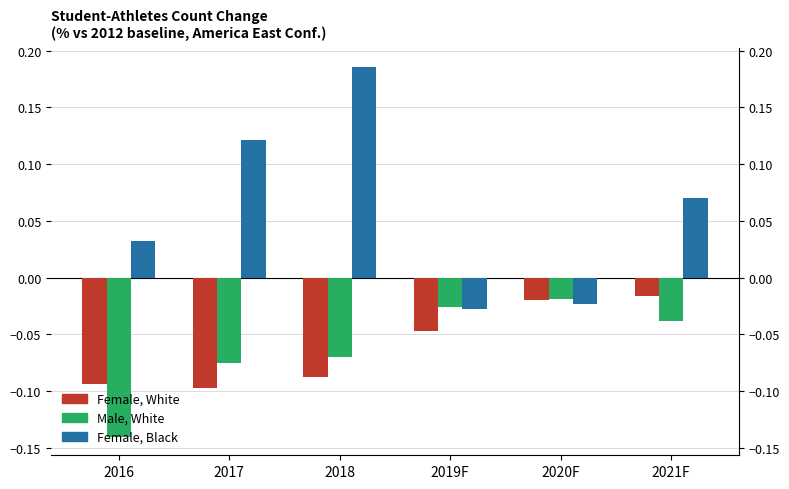

What is the difference between the second highest and second lowest values in the Female, White series?

0.1